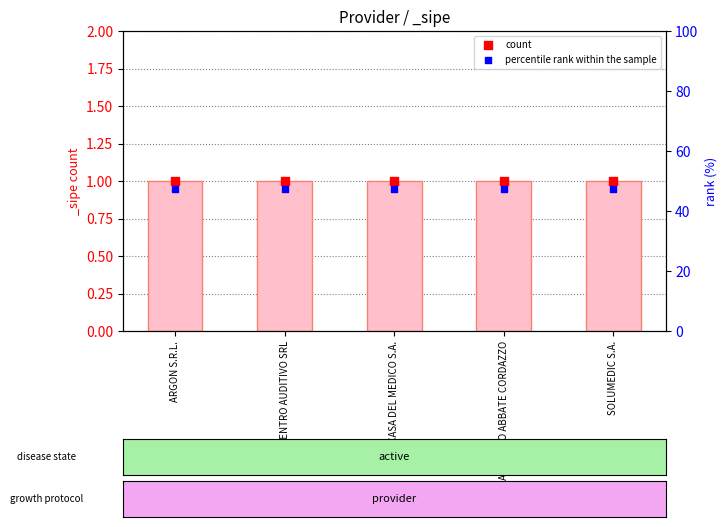

At how many categories does at least one series exceed 0?

5